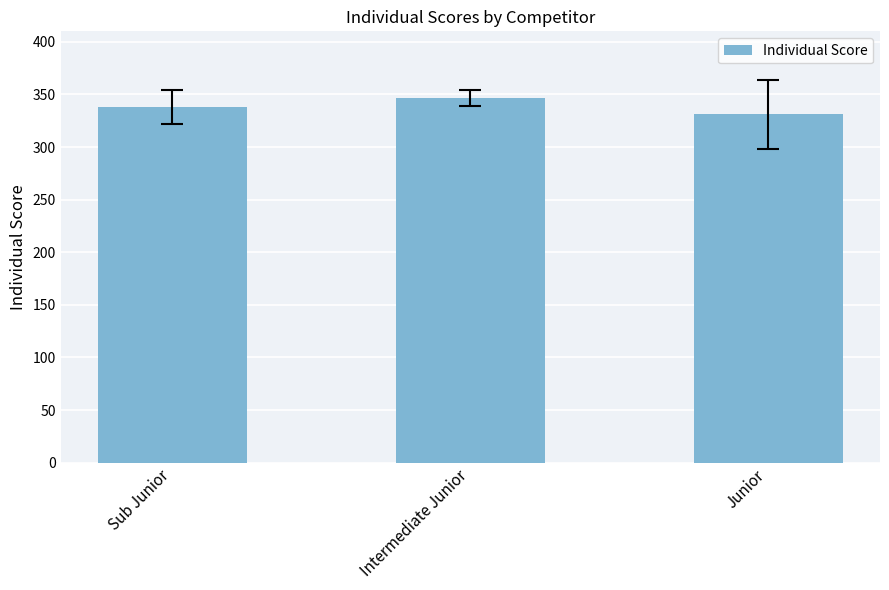

What is the minimum value shown in the chart?

331